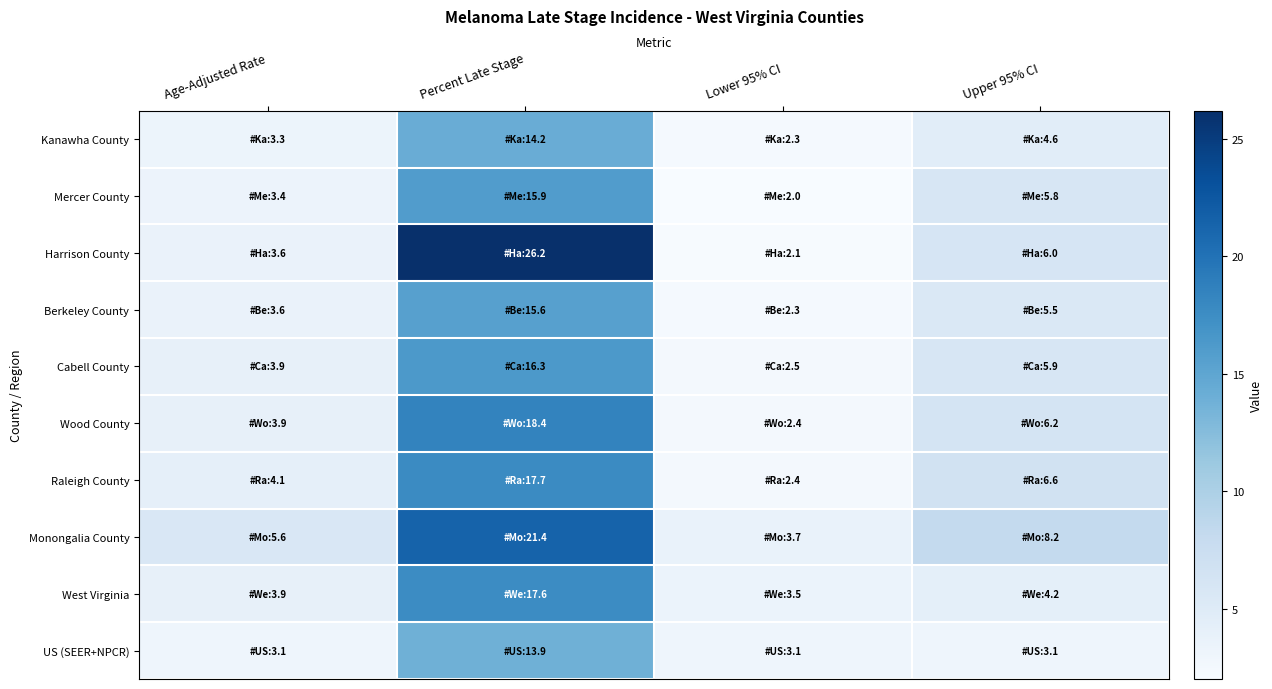

List the series in order of their peak value, highest first.

Harrison County, Monongalia County, Wood County, Raleigh County, West Virginia, Cabell County, Mercer County, Berkeley County, Kanawha County, US (SEER+NPCR)